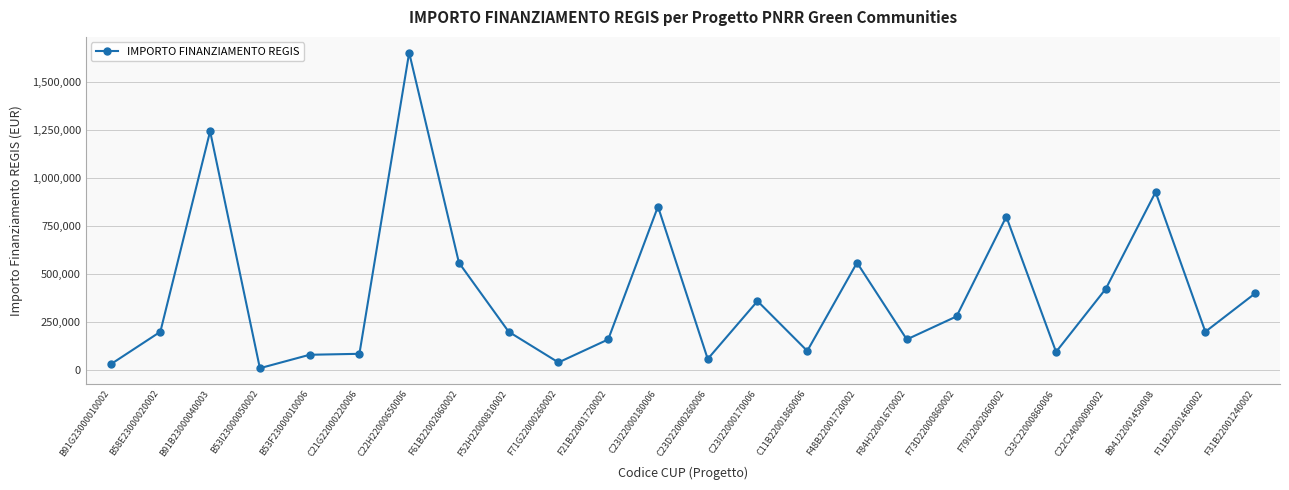

What is the difference between the values at F21B22001720002 and F61B22002060002?

400000.0